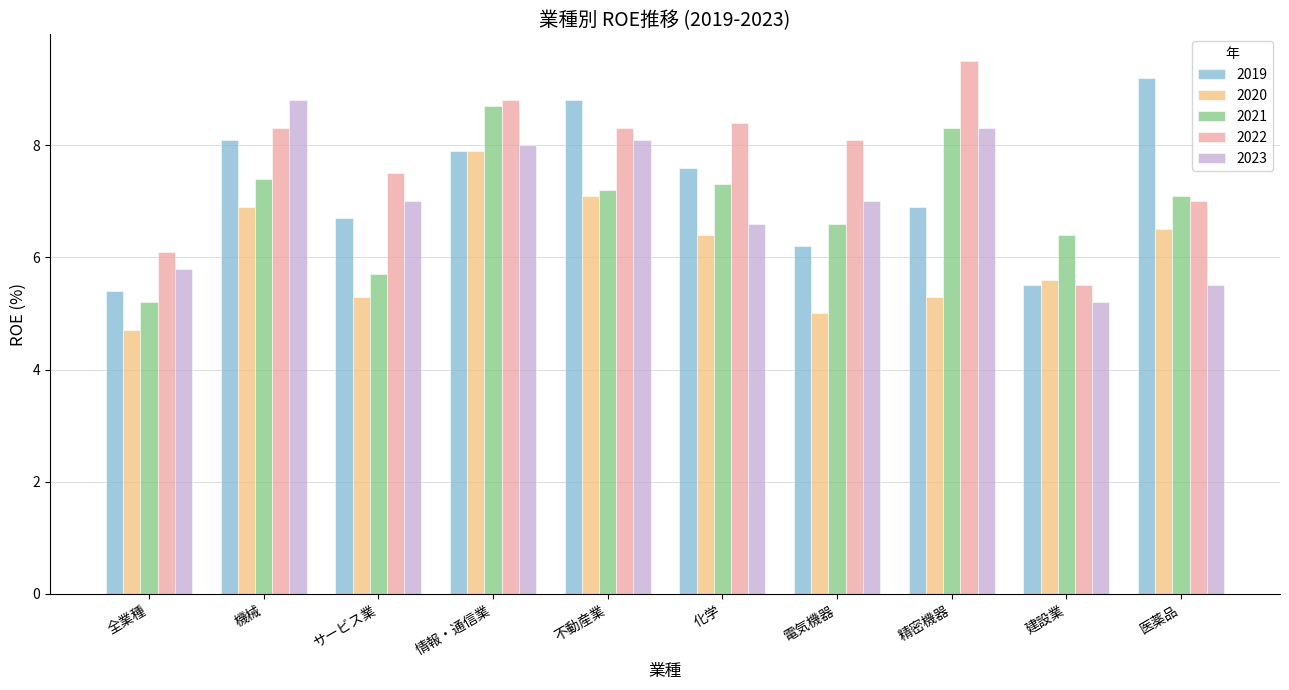

Does the chart contain stacked bars?

No